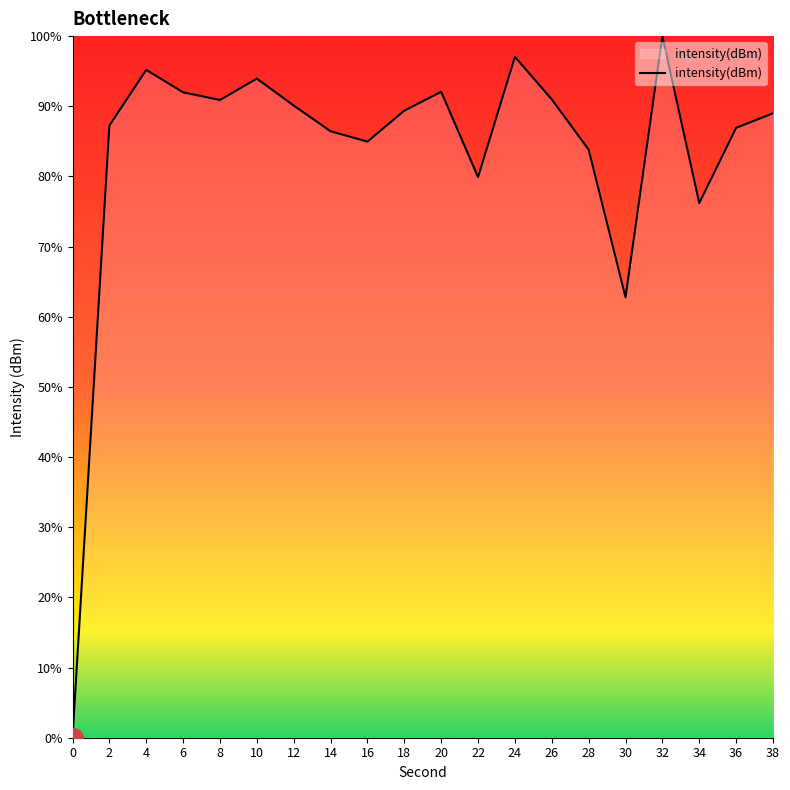

What is the difference between the values at 16 and 4?

10.2